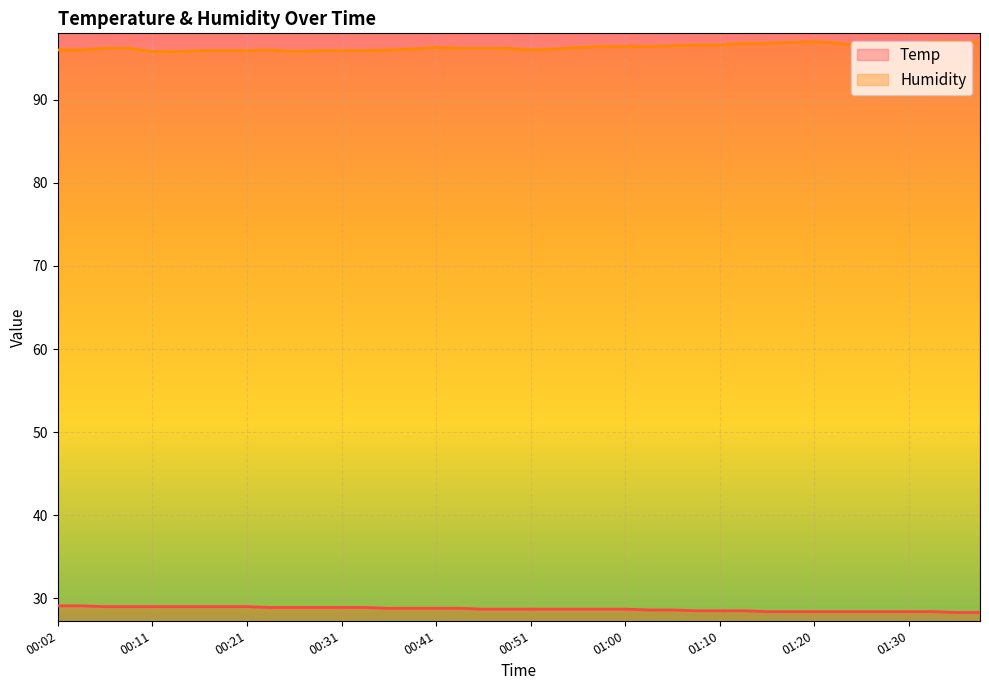

Reading right to left, extract all data points from this chart.

Temp: 01:38=28.3	01:35=28.3	01:33=28.4	01:30=28.4	01:28=28.4	01:25=28.4	01:23=28.4	01:20=28.4	01:18=28.4	01:15=28.4	01:13=28.5	01:10=28.5	01:08=28.5	01:05=28.6	01:03=28.6	01:00=28.7	00:58=28.7	00:55=28.7	00:53=28.7	00:51=28.7	00:48=28.7	00:46=28.7	00:43=28.8	00:41=28.8	00:38=28.8	00:36=28.8	00:34=28.9	00:31=28.9	00:29=28.9	00:26=28.9	00:24=28.9	00:21=29.0	00:19=29.0	00:16=29.0	00:14=29.0	00:11=29.0	00:09=29.0	00:07=29.0	00:04=29.1	00:02=29.1
Humidity: 01:38=96.9	01:35=97.0	01:33=97.0	01:30=96.5	01:28=96.5	01:25=96.5	01:23=96.8	01:20=97.0	01:18=96.9	01:15=96.8	01:13=96.8	01:10=96.6	01:08=96.6	01:05=96.5	01:03=96.4	01:00=96.4	00:58=96.4	00:55=96.3	00:53=96.1	00:51=96.0	00:48=96.2	00:46=96.2	00:43=96.2	00:41=96.3	00:38=96.1	00:36=96.0	00:34=95.9	00:31=95.9	00:29=95.9	00:26=95.8	00:24=96.0	00:21=95.9	00:19=95.9	00:16=95.9	00:14=95.8	00:11=95.8	00:09=96.2	00:07=96.2	00:04=96.0	00:02=96.0